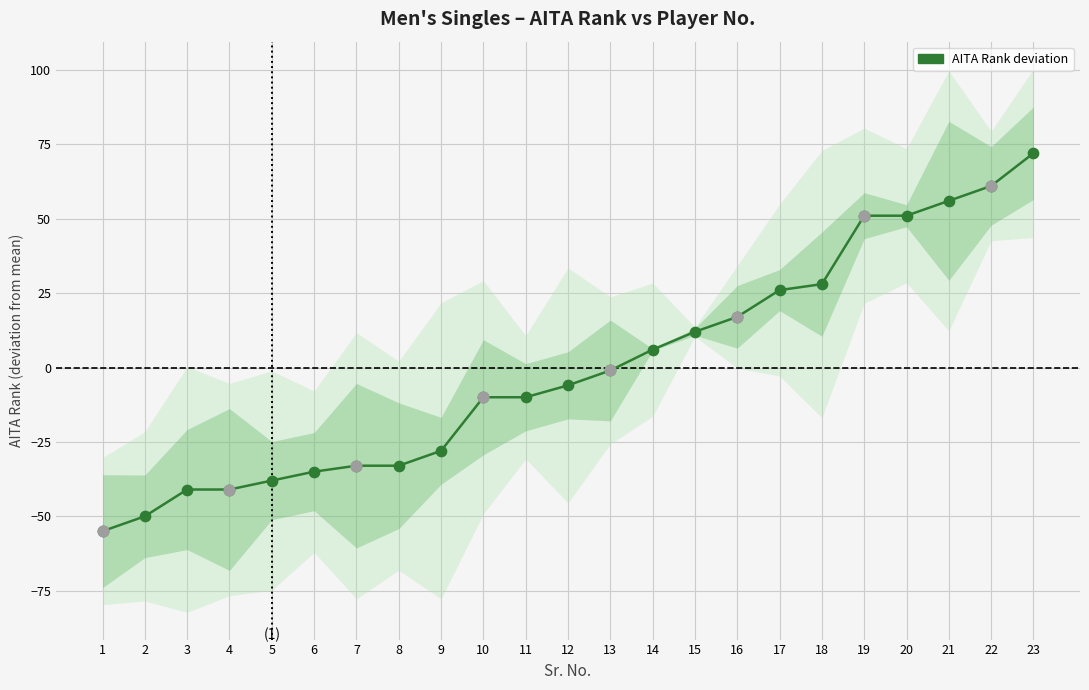

Between 13 and 21, which is larger?

21